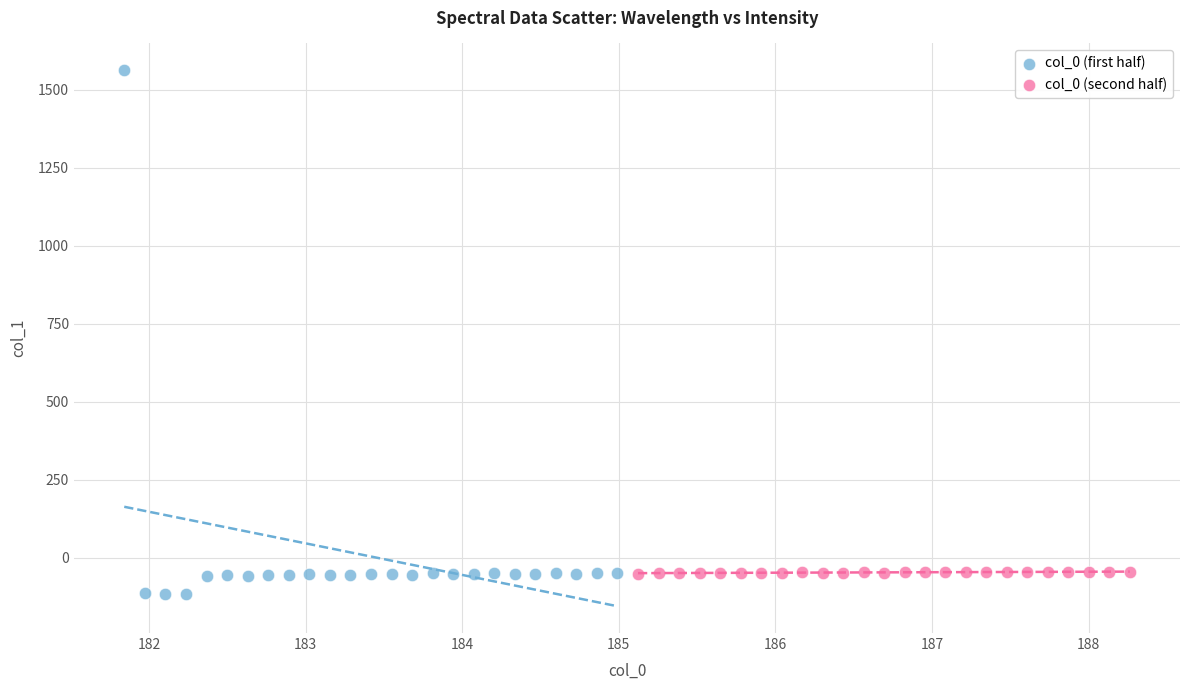

Which series has the largest Y range (max minus min)?

col_0 (first half)